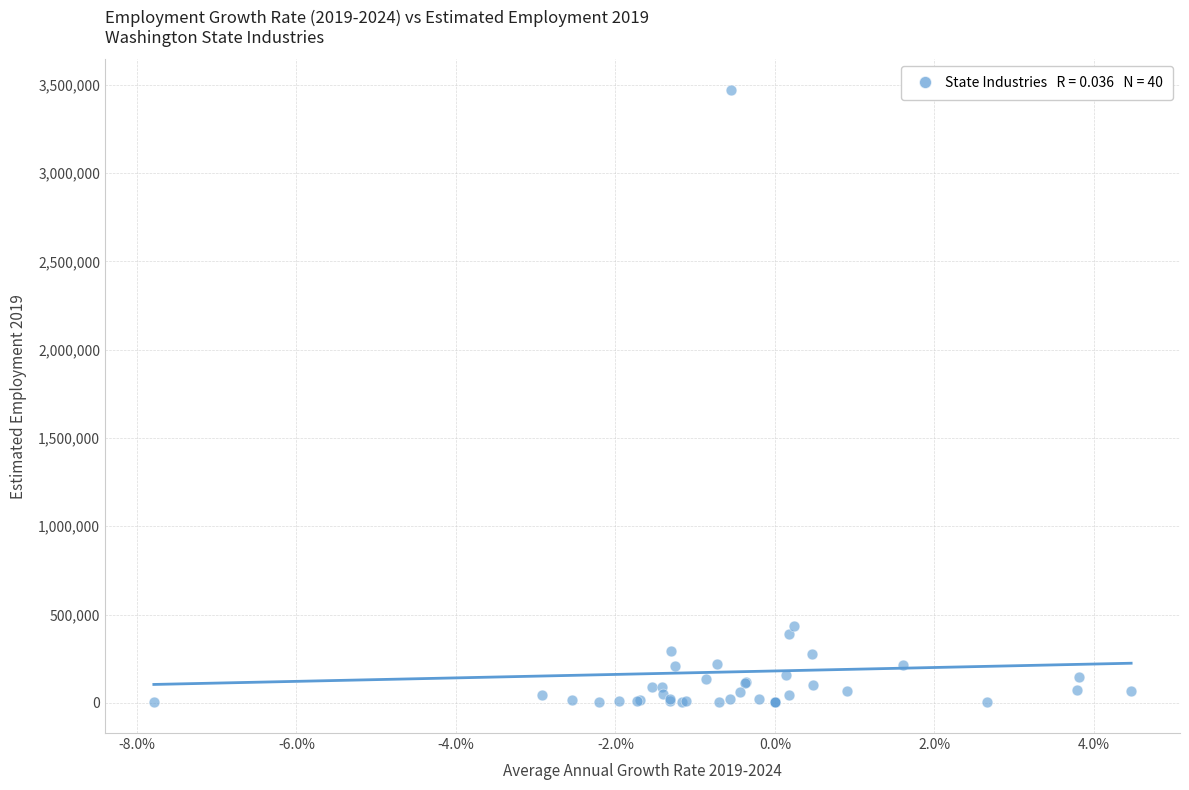

What Y value in the scatter plot is closest to 1735900?

435100